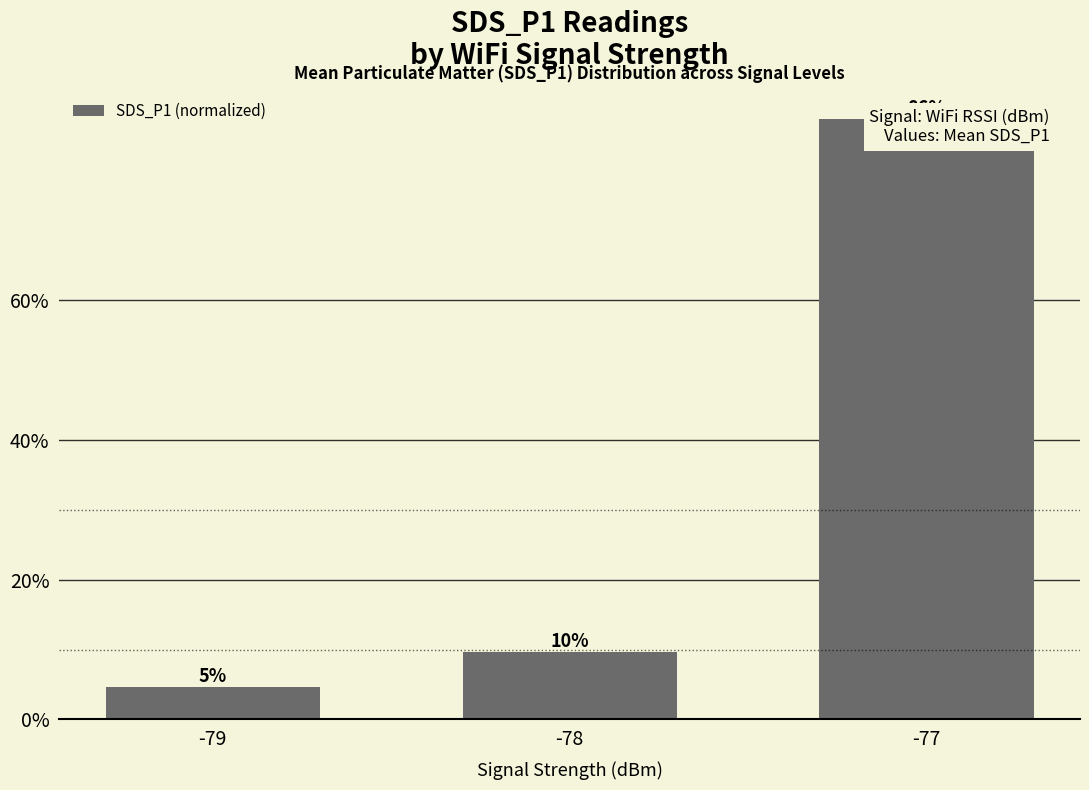

What is the difference between the maximum and minimum values?

0.8